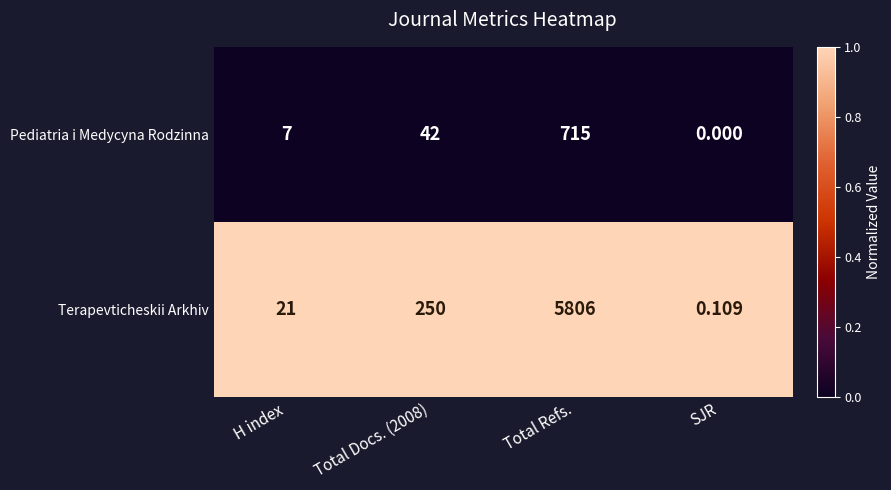

Between H index and Total Docs. (2008), which series saw the biggest shift?

Terapevticheskii Arkhiv